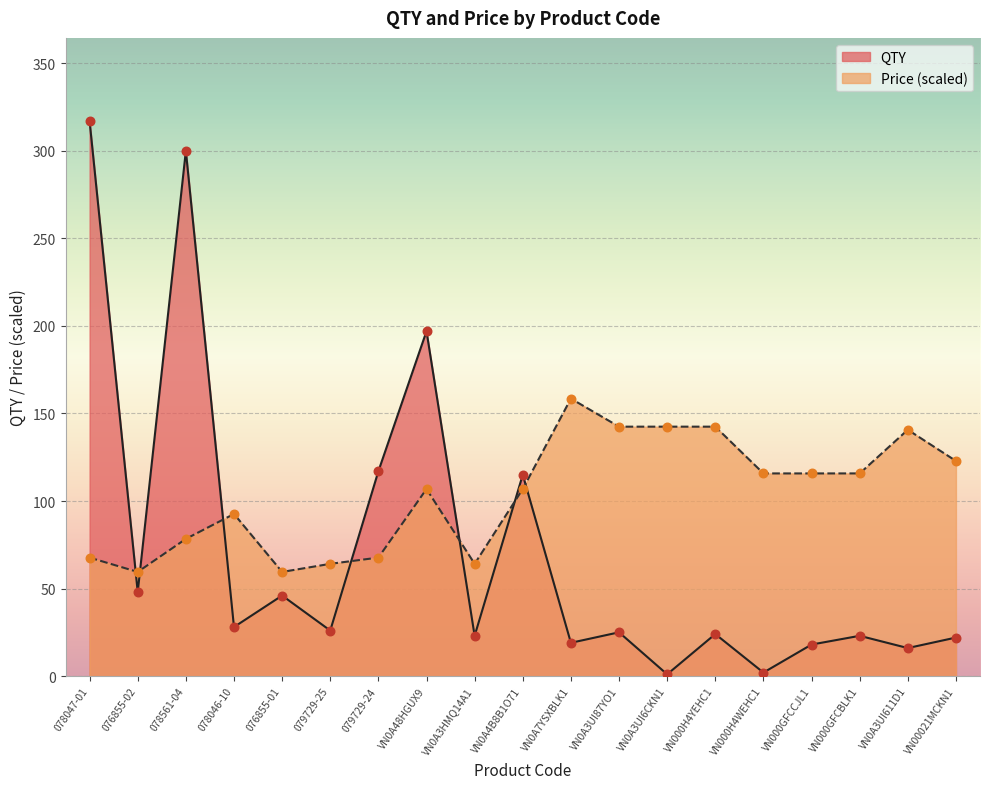

At how many categories does at least one series exceed 87?

15